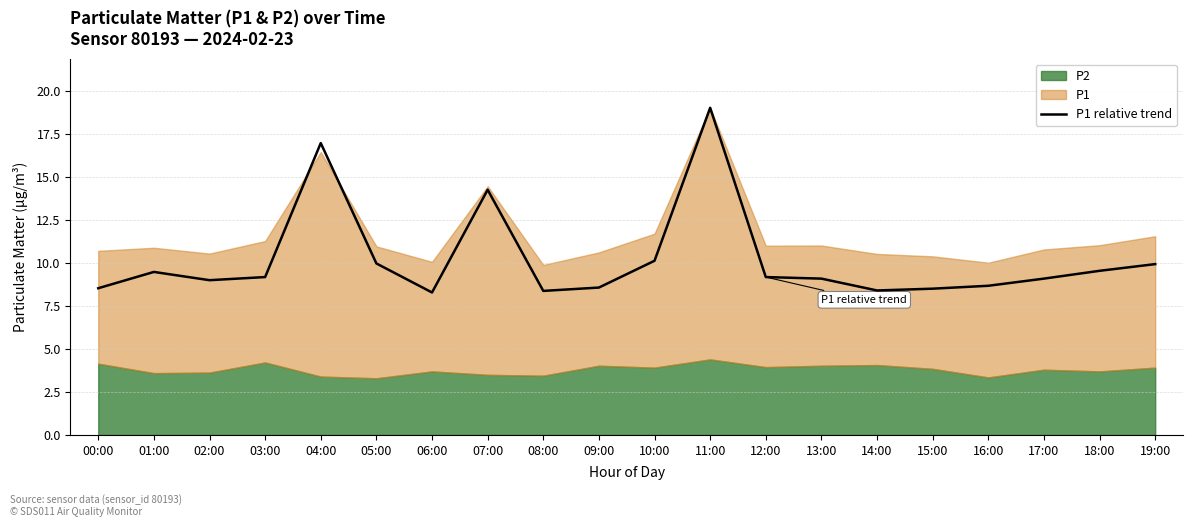

At which label is the value closest to 13?

07:00